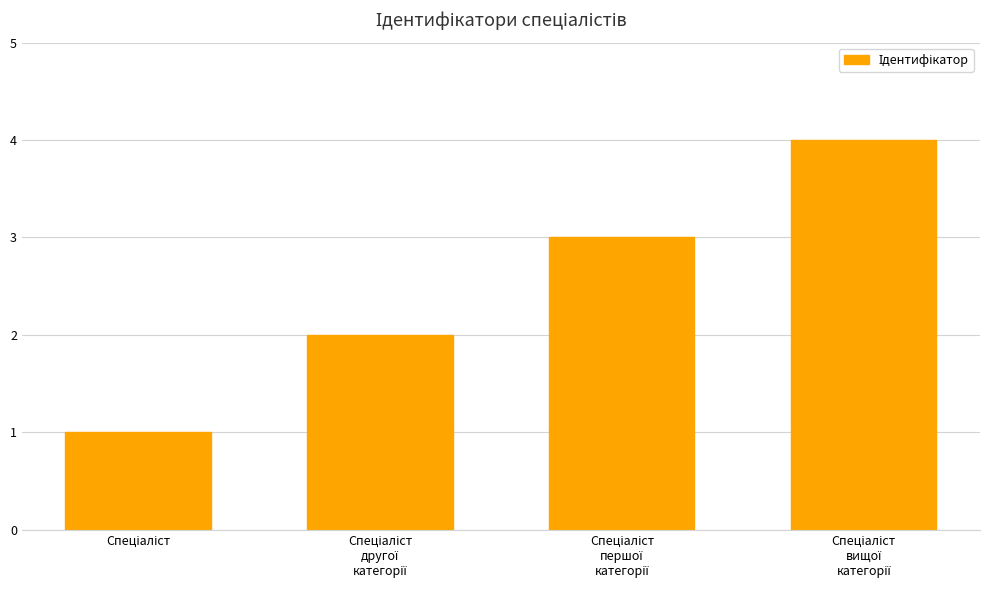

What is the maximum value shown in the chart?

4